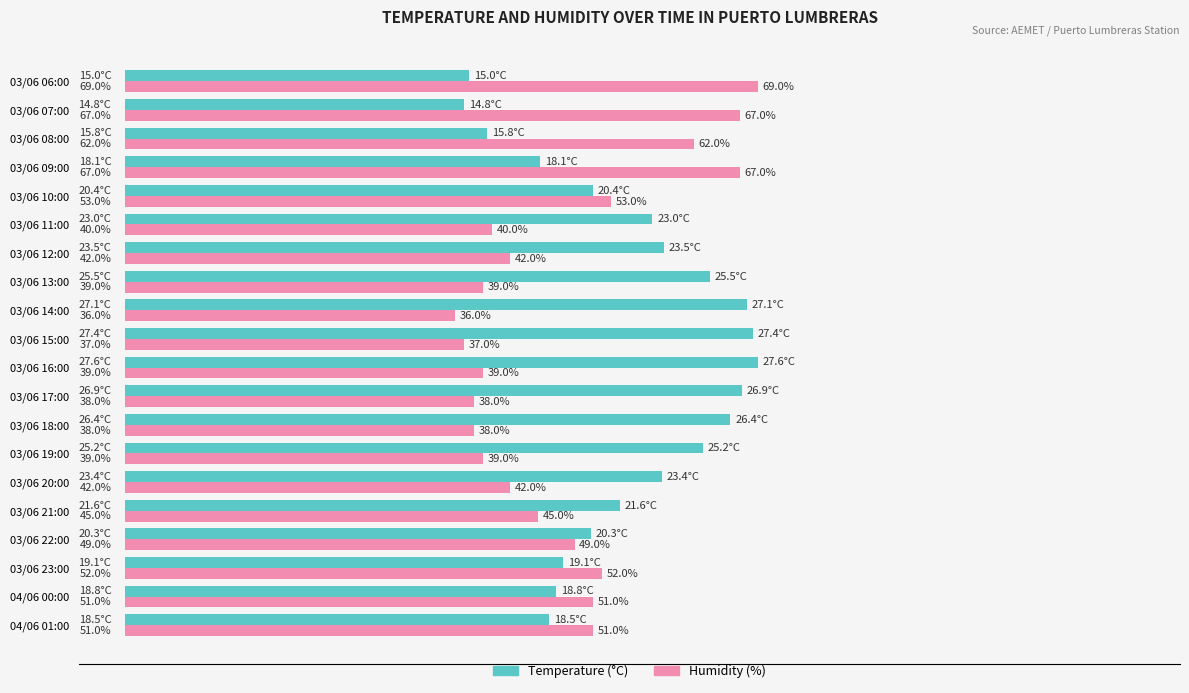

Which series has the largest total across all categories?

Temperature (°C)